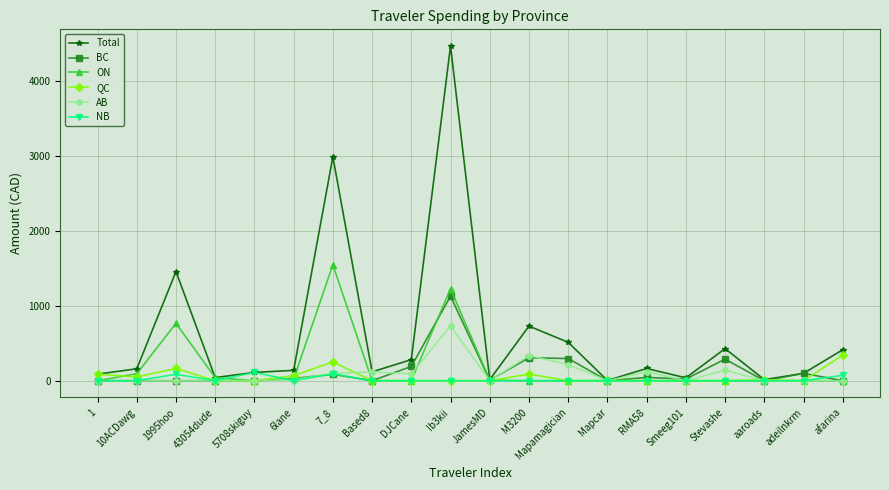

What is the approximate value of BC at M3200?

305.9